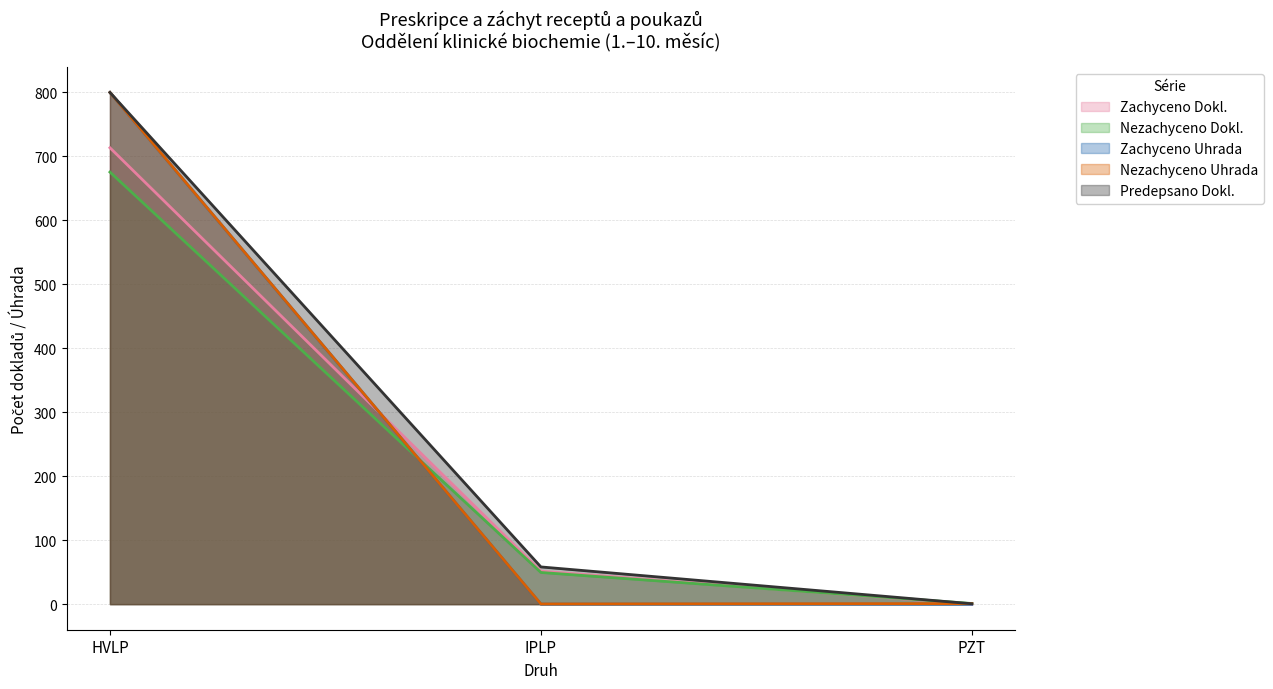

The value of Predepsano Dokl. at PZT is 0.2. True or false?

False